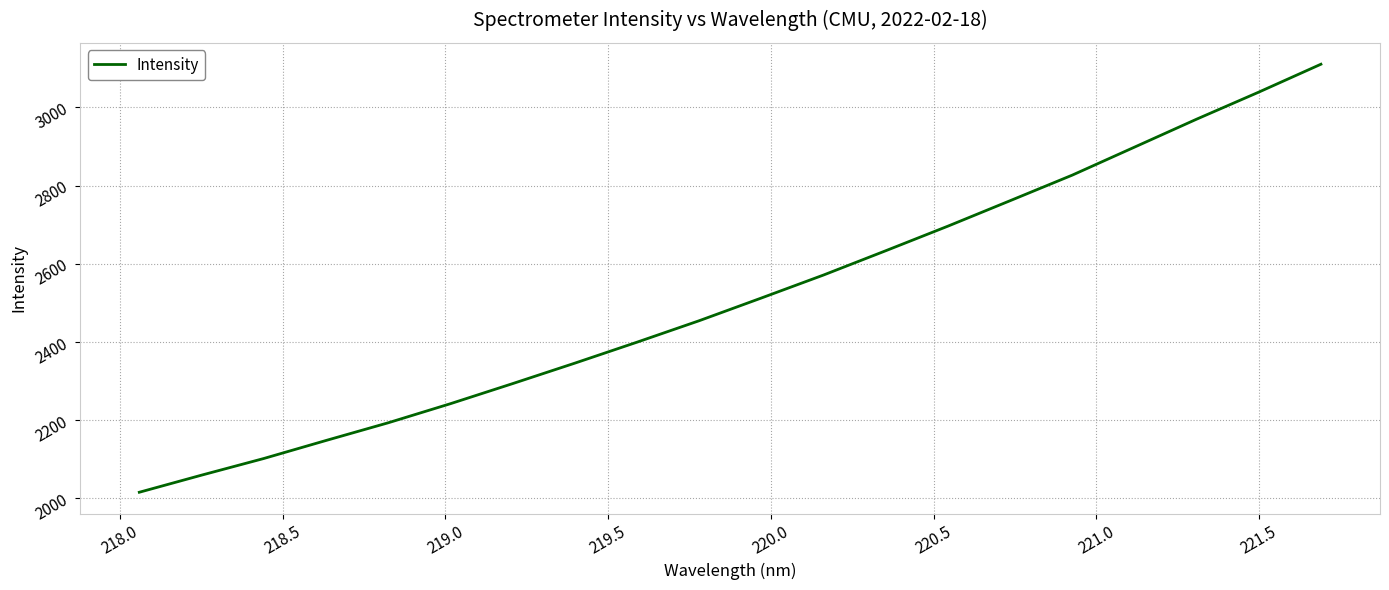

What is the maximum value shown in the chart?

3110.2